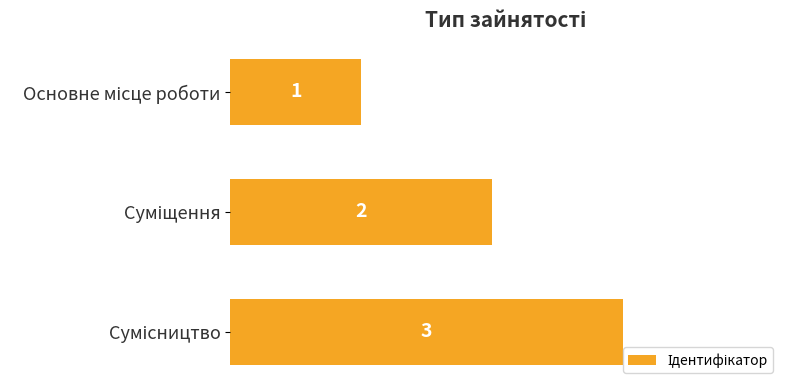

What is the sum of all values?

6